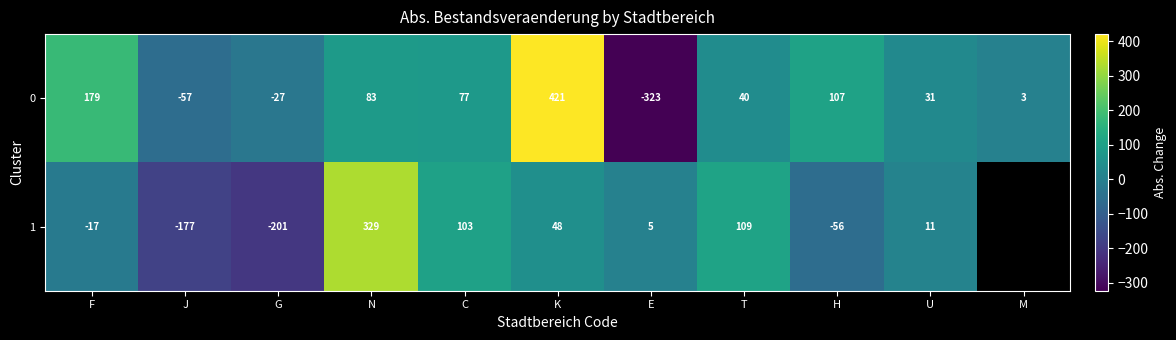

How many positive values does the 0 series have?

8